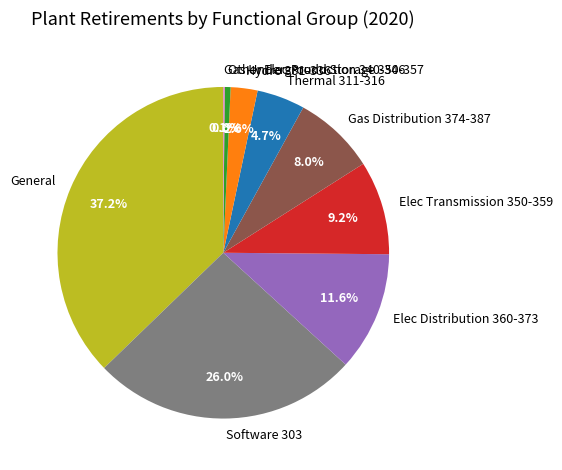

Which has a higher value, Gas Distribution 374-387 or Thermal 311-316?

Gas Distribution 374-387